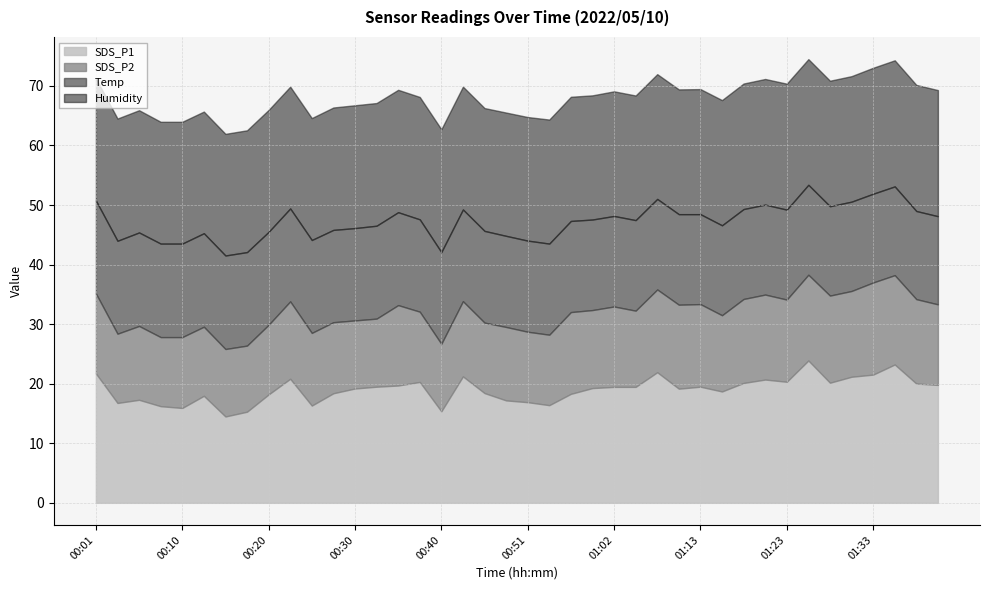

Which series has the largest range (max minus min)?

SDS_P1